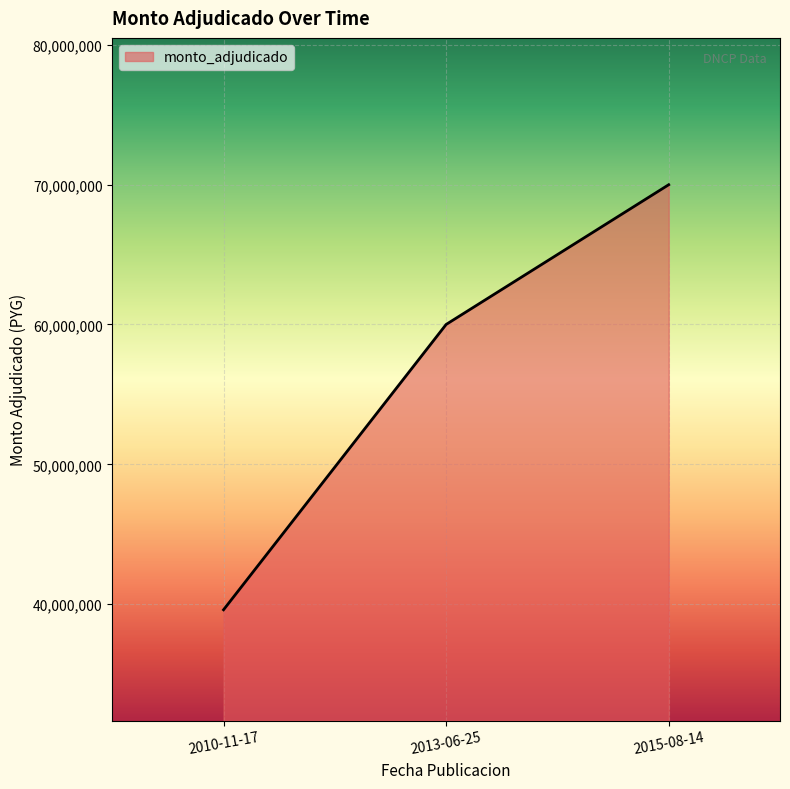

What is the change in value from 2010-11-17 to 2013-06-25?

+20400000